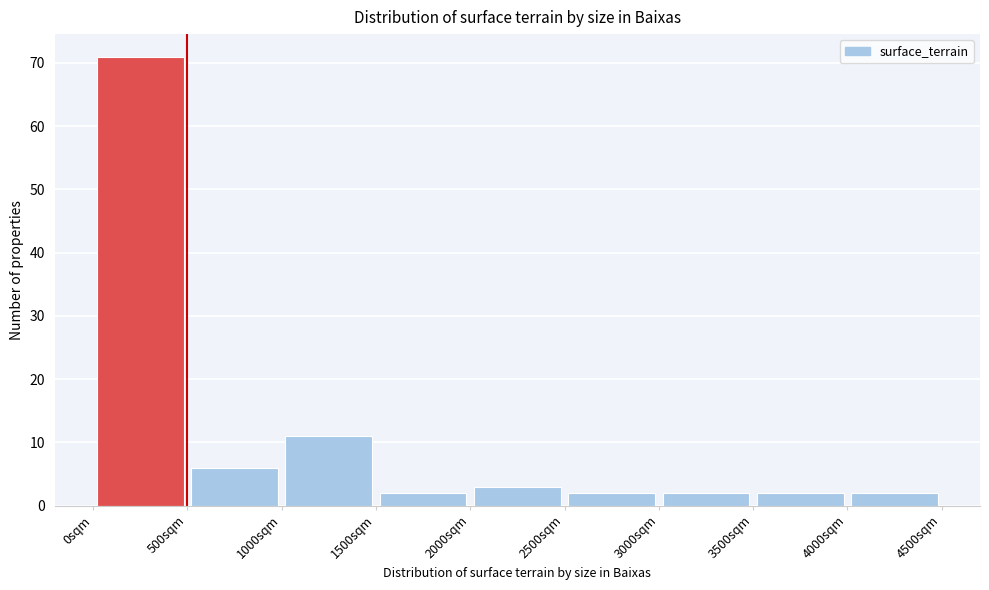

Reading left to right, transcribe this chart: for each bar, give the range it covers on the x-axis and its height. The values are not printed on the chart, so give them approximately, as read against the axis.

0 to 500: 71
500 to 1000: 6
1000 to 1500: 11
1500 to 2000: 2
2000 to 2500: 3
2500 to 3000: 2
3000 to 3500: 2
3500 to 4000: 2
4000 to 4500: 2